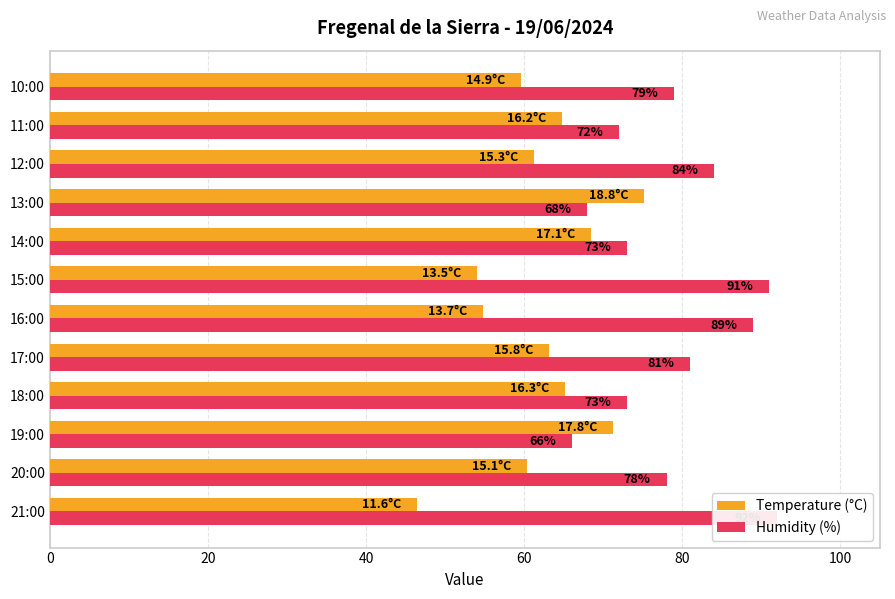

How many series are shown in this chart?

2